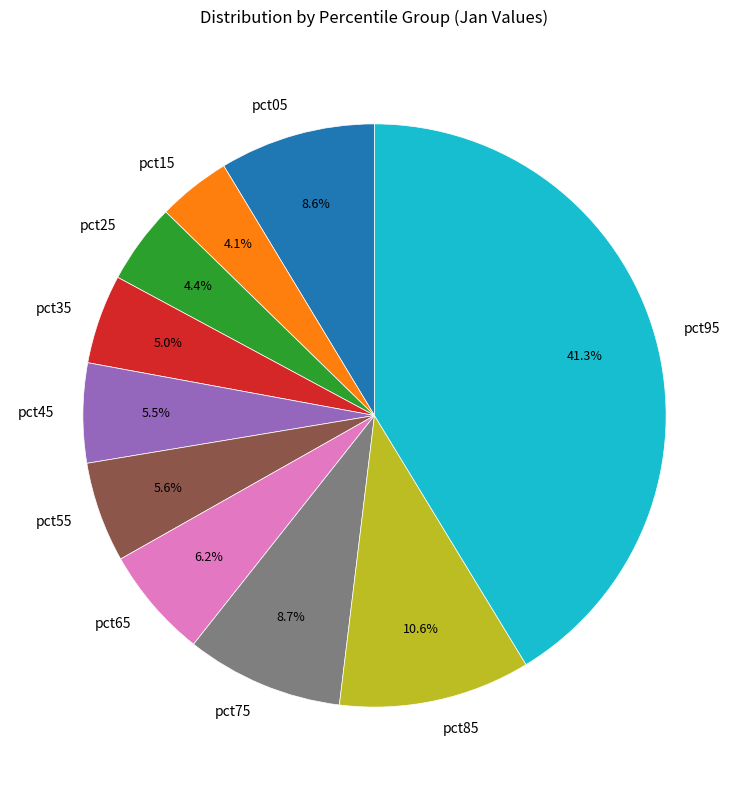

The pct85 slice represents 11% of the pie. True or false?

True